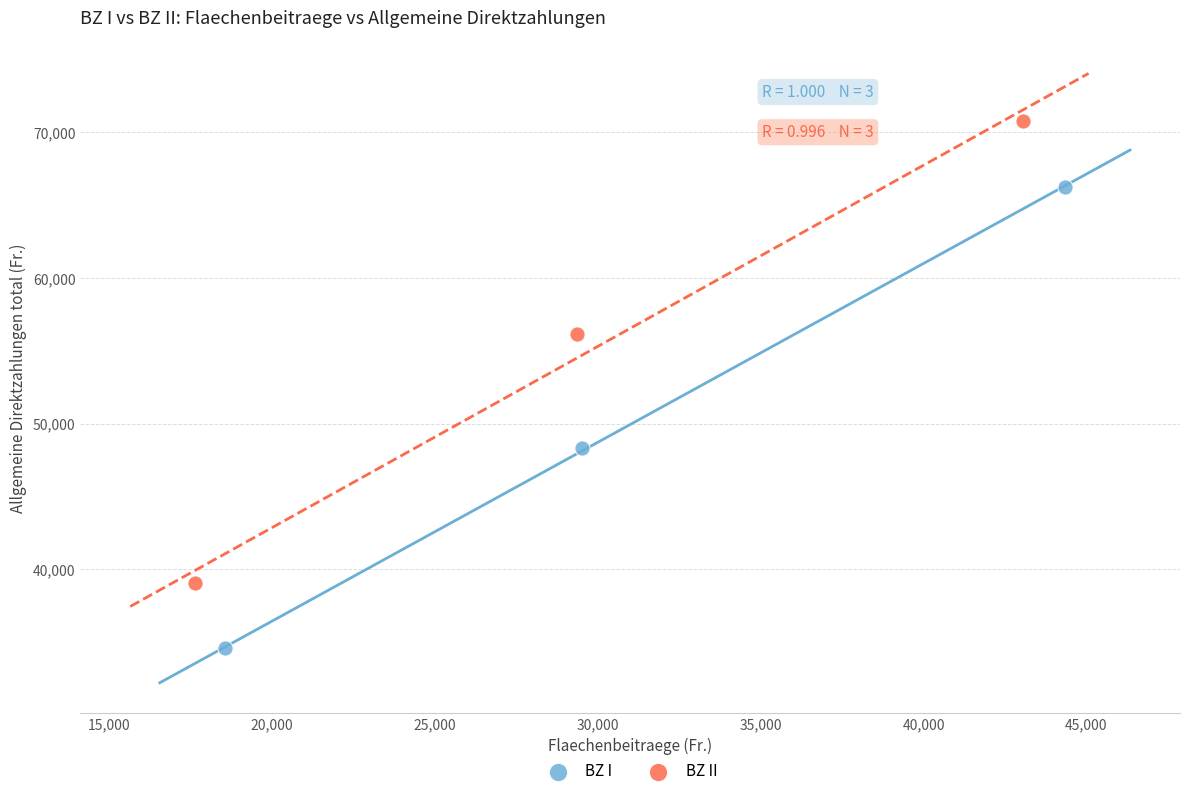

Which series reaches the minimum Y coordinate?

BZ I